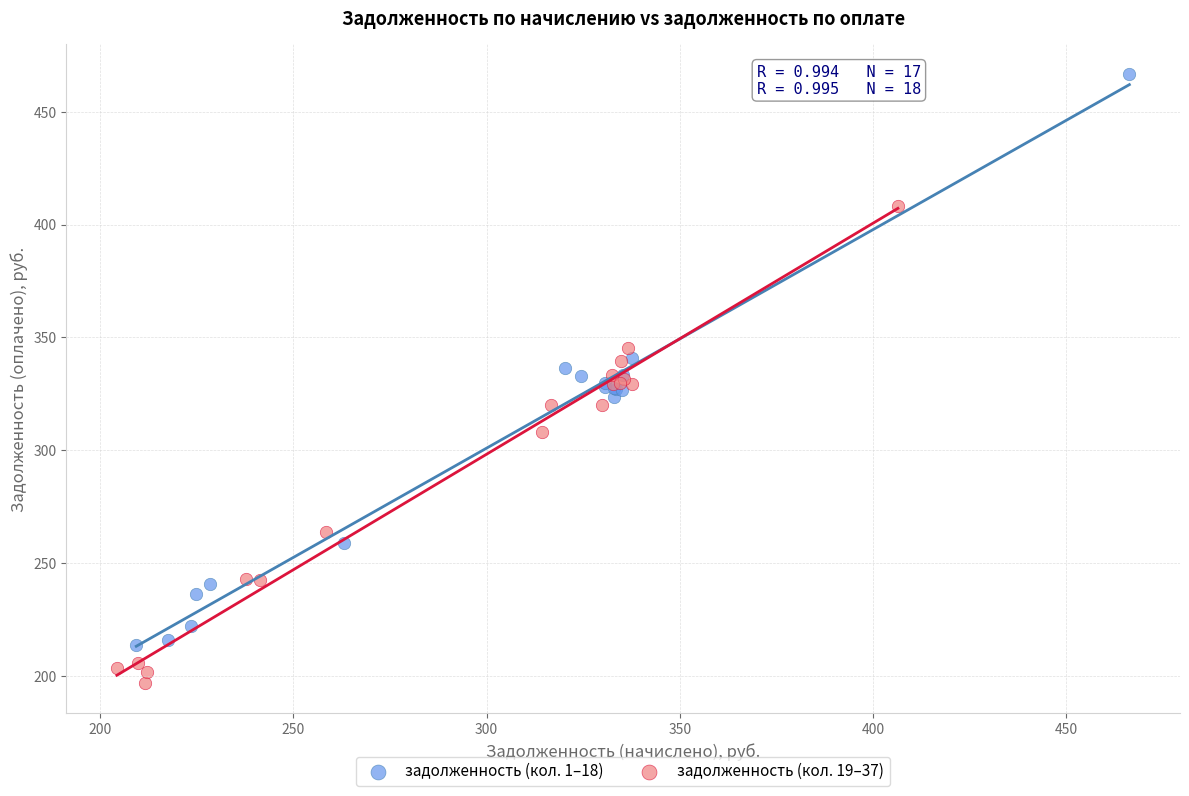

Which series contains the lowest Y value?

задолженность (кол. 19–37)